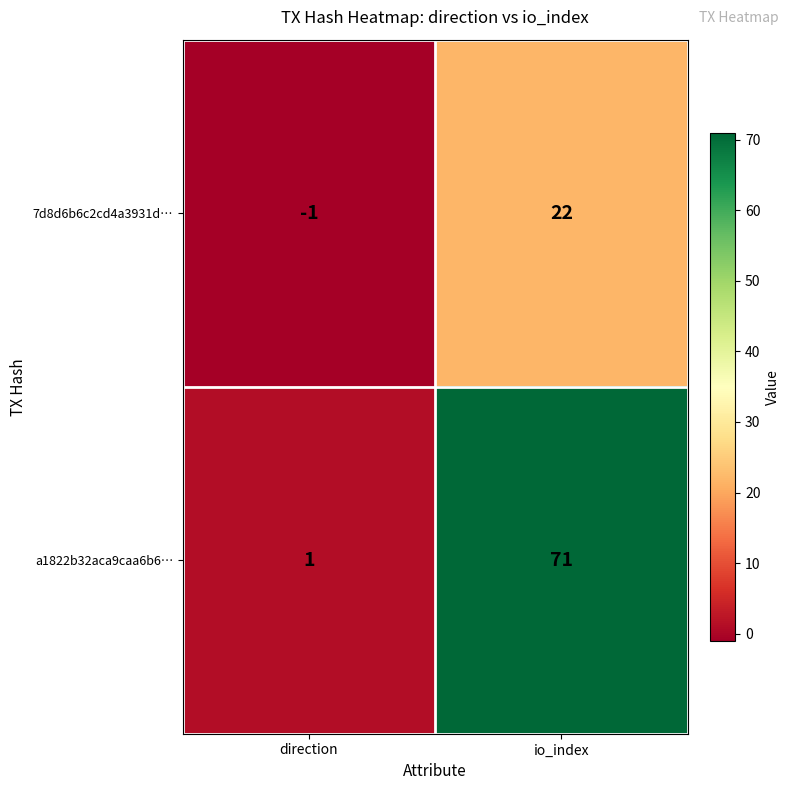

Reading right to left, what are all the values shown in this chart?

7d8d6b6c2cd4a3931d…: 22	-1
a1822b32aca9caa6b6…: 71	1